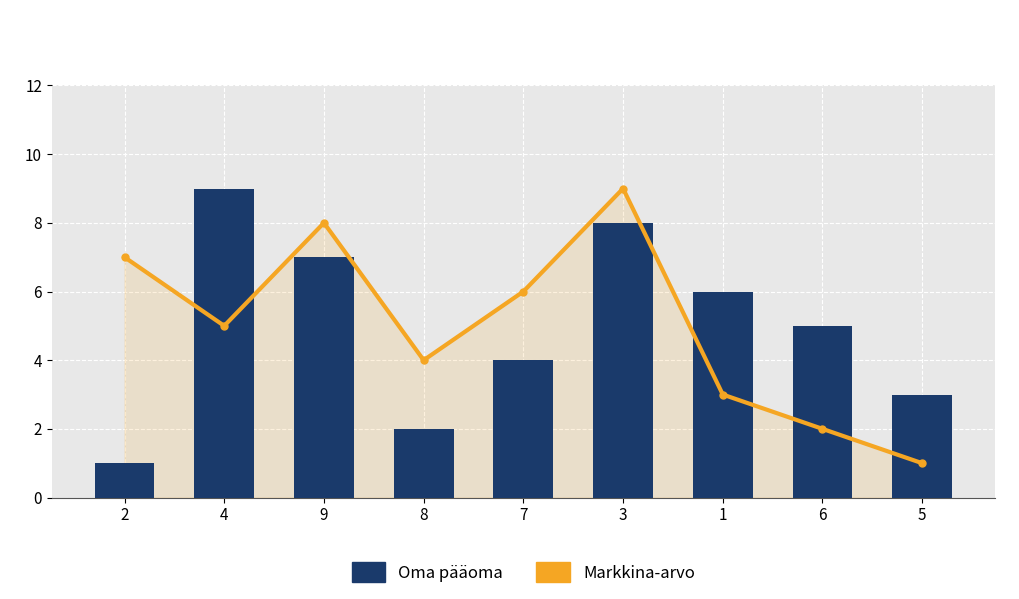

At which category is the sum across all series the highest?

3